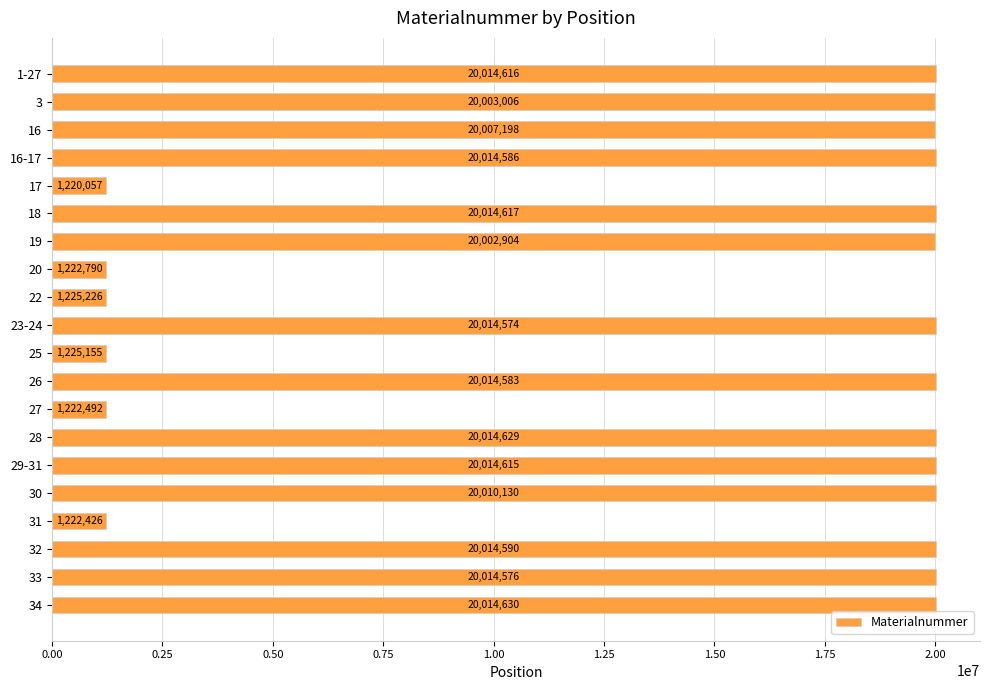

What is the ratio of the value at 33 to the value at 27?

16.4